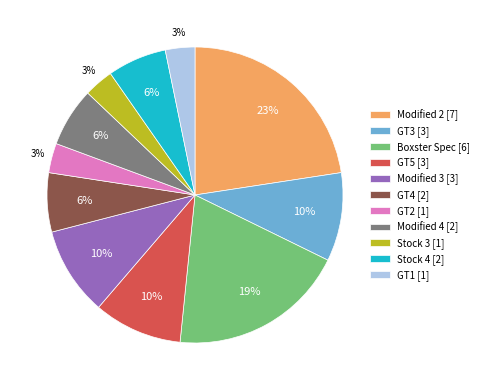

How many segments does this pie chart have?

11